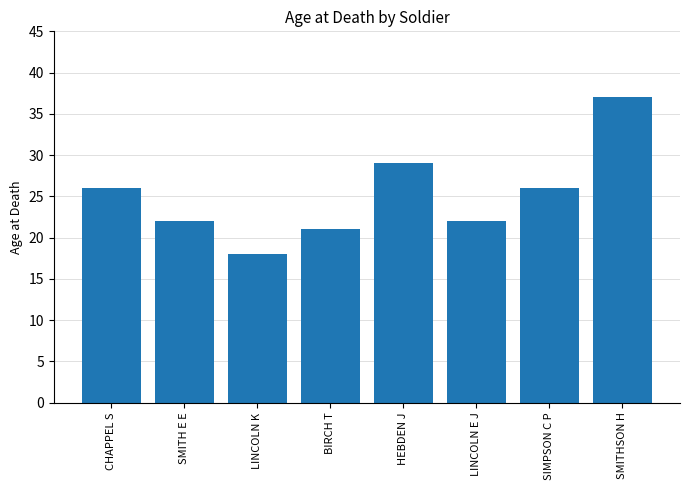

What is the change in value from SMITH E E to SMITHSON H?

+15